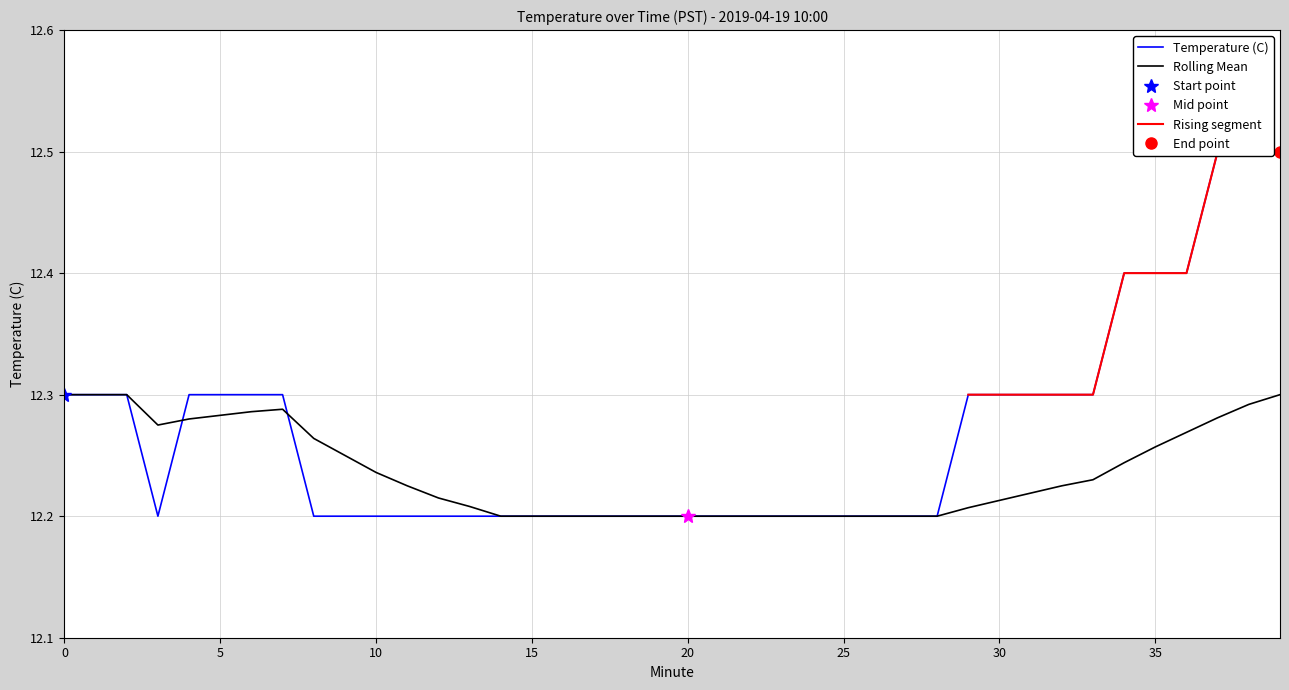

Reading left to right, transcribe all the data shown in this chart.

Temperature (C): 12.3	12.3	12.3	12.2	12.3	12.3	12.3	12.3	12.2	12.2	12.2	12.2	12.2	12.2	12.2	12.2	12.2	12.2	12.2	12.2	12.2	12.2	12.2	12.2	12.2	12.2	12.2	12.2	12.2	12.3	12.3	12.3	12.3	12.3	12.4	12.4	12.4	12.5	12.5	12.5
Rolling Mean: 12.3	12.3	12.3	12.3	12.3	12.3	12.3	12.3	12.3	12.2	12.2	12.2	12.2	12.2	12.2	12.2	12.2	12.2	12.2	12.2	12.2	12.2	12.2	12.2	12.2	12.2	12.2	12.2	12.2	12.2	12.2	12.2	12.2	12.2	12.2	12.3	12.3	12.3	12.3	12.3